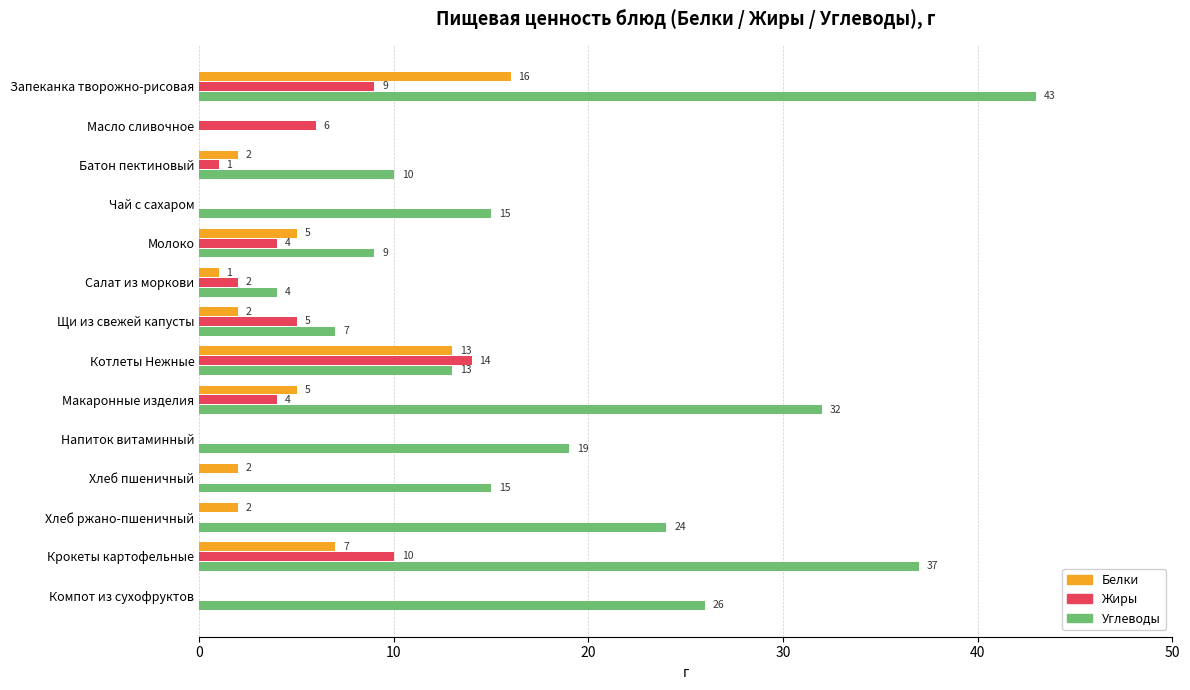

What is the sum of the Жиры values at Салат из моркови and Макаронные изделия?

6